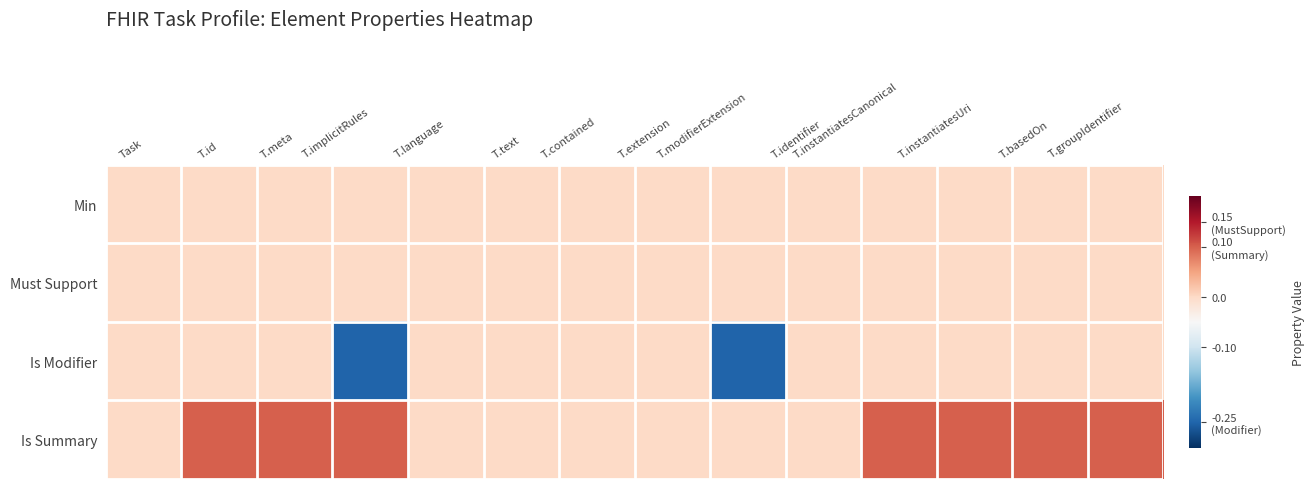

How many distinct data groups are displayed?

4